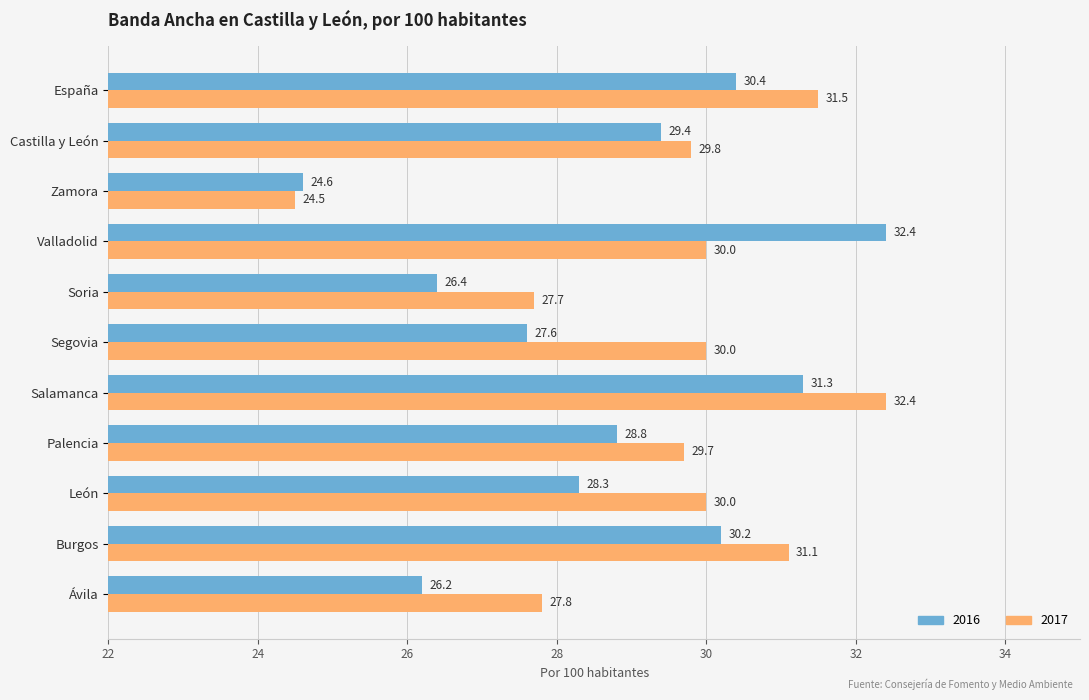

Rank the series at España from highest to lowest value.

2017, 2016